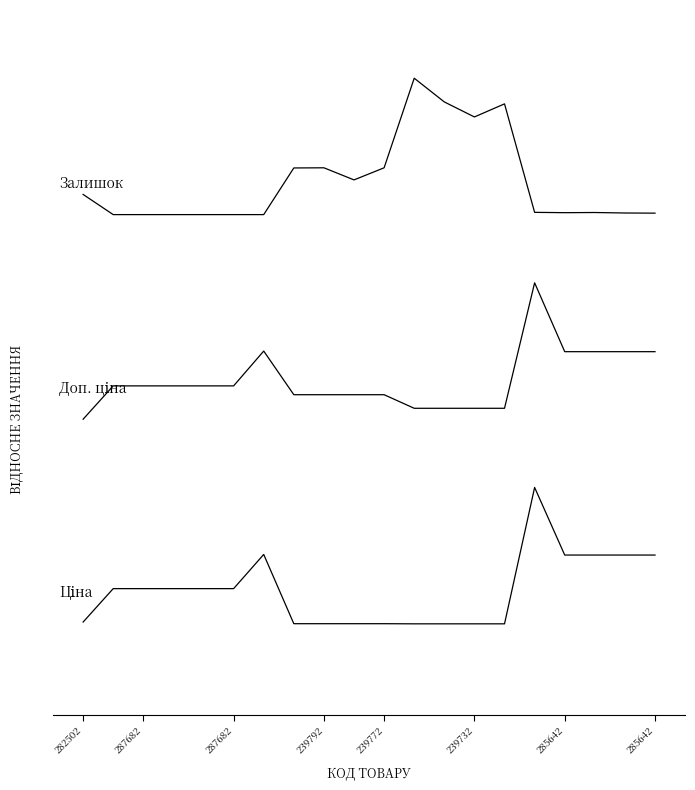

What is the label of the 3rd point from the right?

17